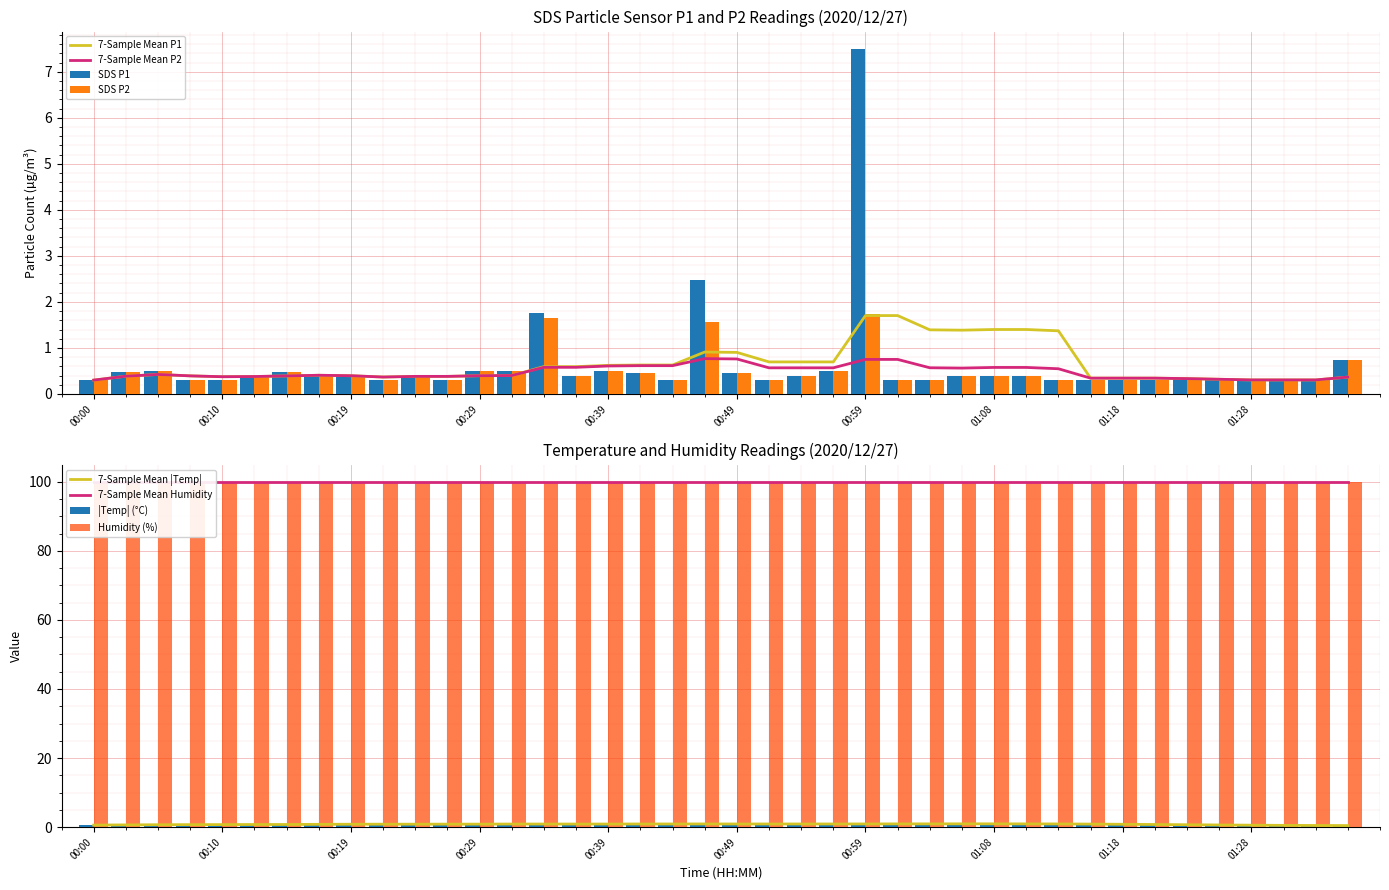

The SDS P2 series shows 0.1 at 00:39. True or false?

False